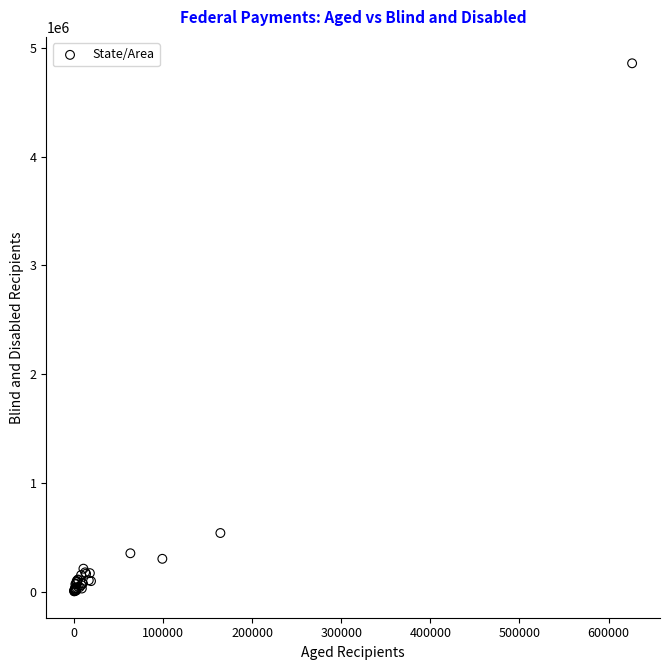

What Y value in the scatter plot is closest to 2431166?

541105